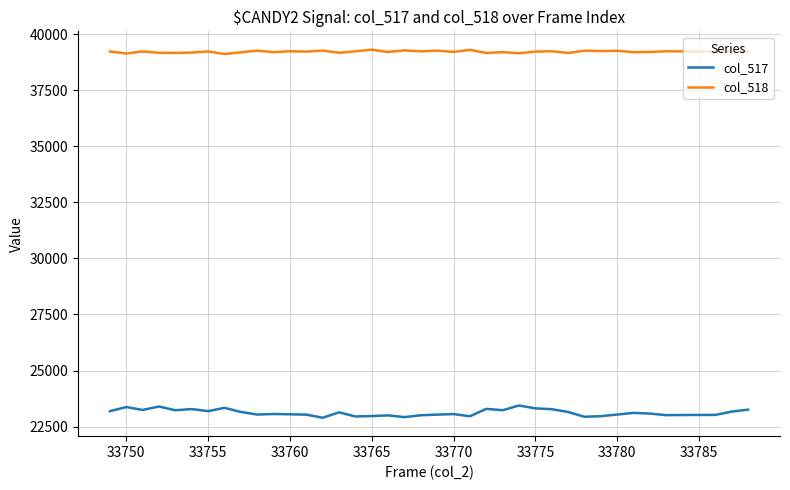

Does the chart have visible grid lines?

Yes